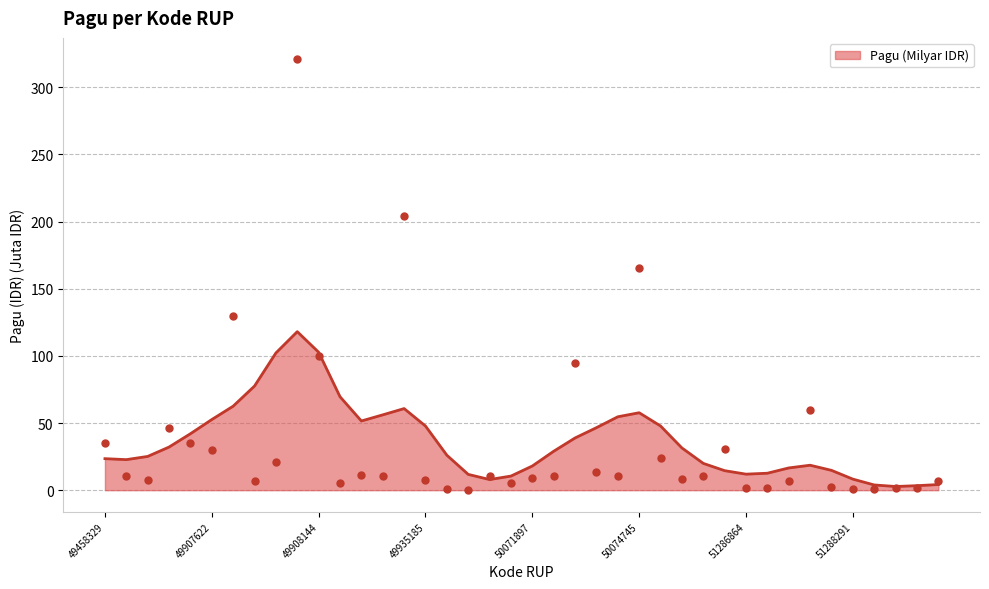

Which has a higher value, 51288359 or 49933167?

49933167